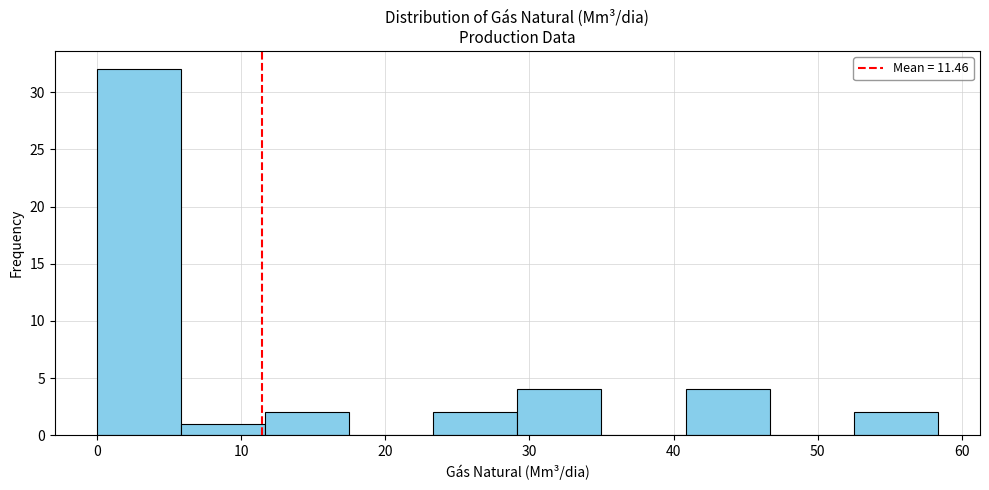

Which range on the x-axis has the tallest bar?

0 to 6